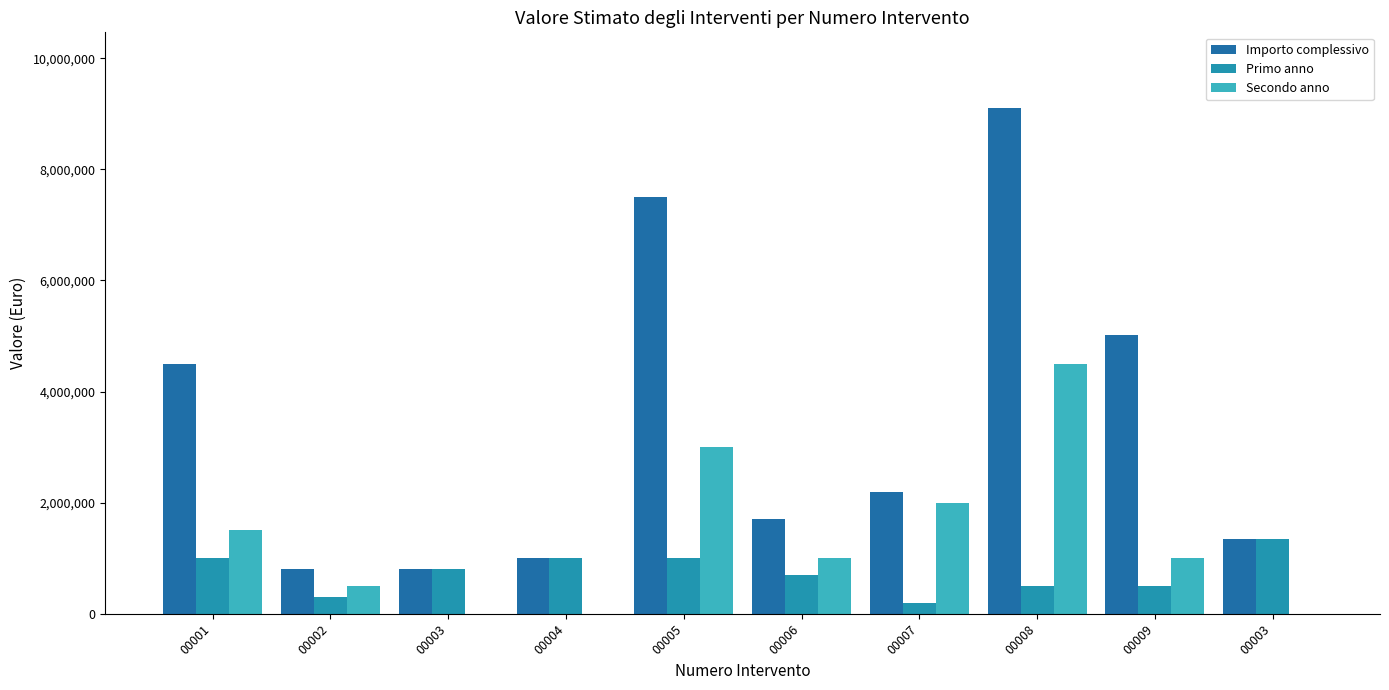

Are the bars grouped side by side (vs. stacked)?

Yes